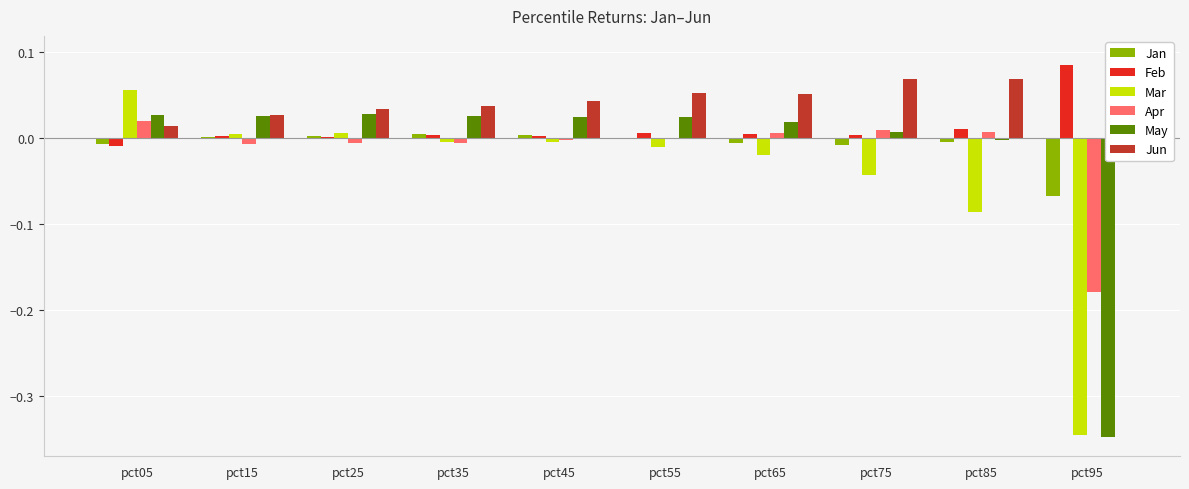

Reading left to right, transcribe all the data shown in this chart.

Jan: pct05=-0.0	pct15=0.0	pct25=0.0	pct35=0.0	pct45=0.0	pct55=-0.0	pct65=-0.0	pct75=-0.0	pct85=-0.0	pct95=-0.1
Feb: pct05=-0.0	pct15=0.0	pct25=0.0	pct35=0.0	pct45=0.0	pct55=0.0	pct65=0.0	pct75=0.0	pct85=0.0	pct95=0.1
Mar: pct05=0.1	pct15=0.0	pct25=0.0	pct35=-0.0	pct45=-0.0	pct55=-0.0	pct65=-0.0	pct75=-0.0	pct85=-0.1	pct95=-0.3
Apr: pct05=0.0	pct15=-0.0	pct25=-0.0	pct35=-0.0	pct45=-0.0	pct55=-0.0	pct65=0.0	pct75=0.0	pct85=0.0	pct95=-0.2
May: pct05=0.0	pct15=0.0	pct25=0.0	pct35=0.0	pct45=0.0	pct55=0.0	pct65=0.0	pct75=0.0	pct85=-0.0	pct95=-0.3
Jun: pct05=0.0	pct15=0.0	pct25=0.0	pct35=0.0	pct45=0.0	pct55=0.1	pct65=0.1	pct75=0.1	pct85=0.1	pct95=0.1